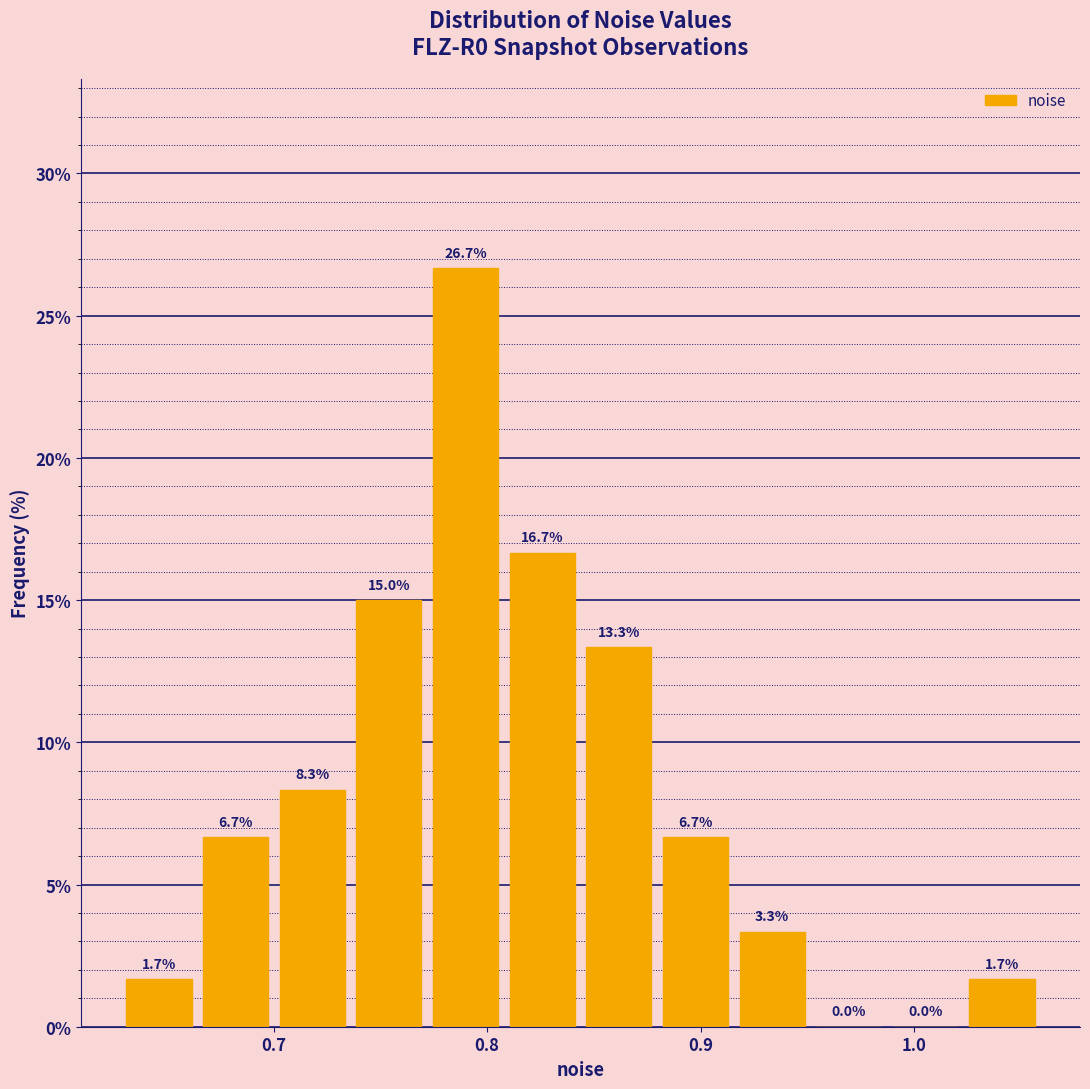

Read against the x-axis, roughly where is the centre of the tallest bar?

0.79